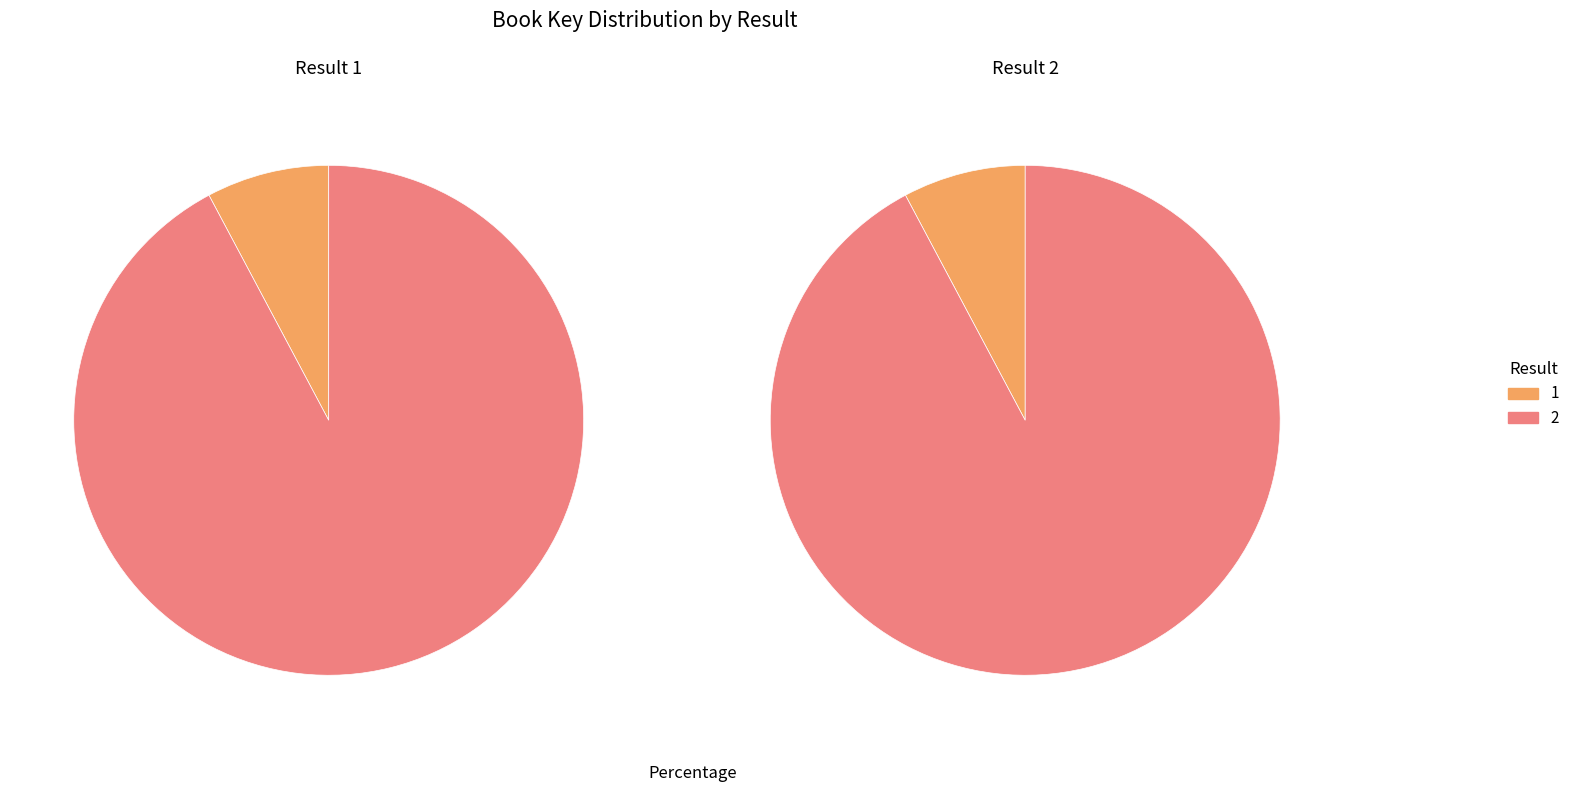

What is the largest slice in the pie chart?

2